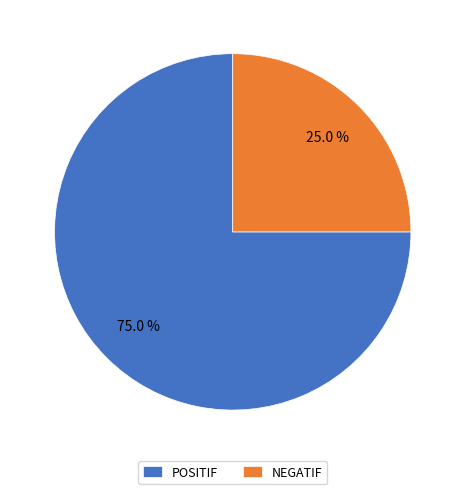

What is the smallest slice in the pie chart?

NEGATIF